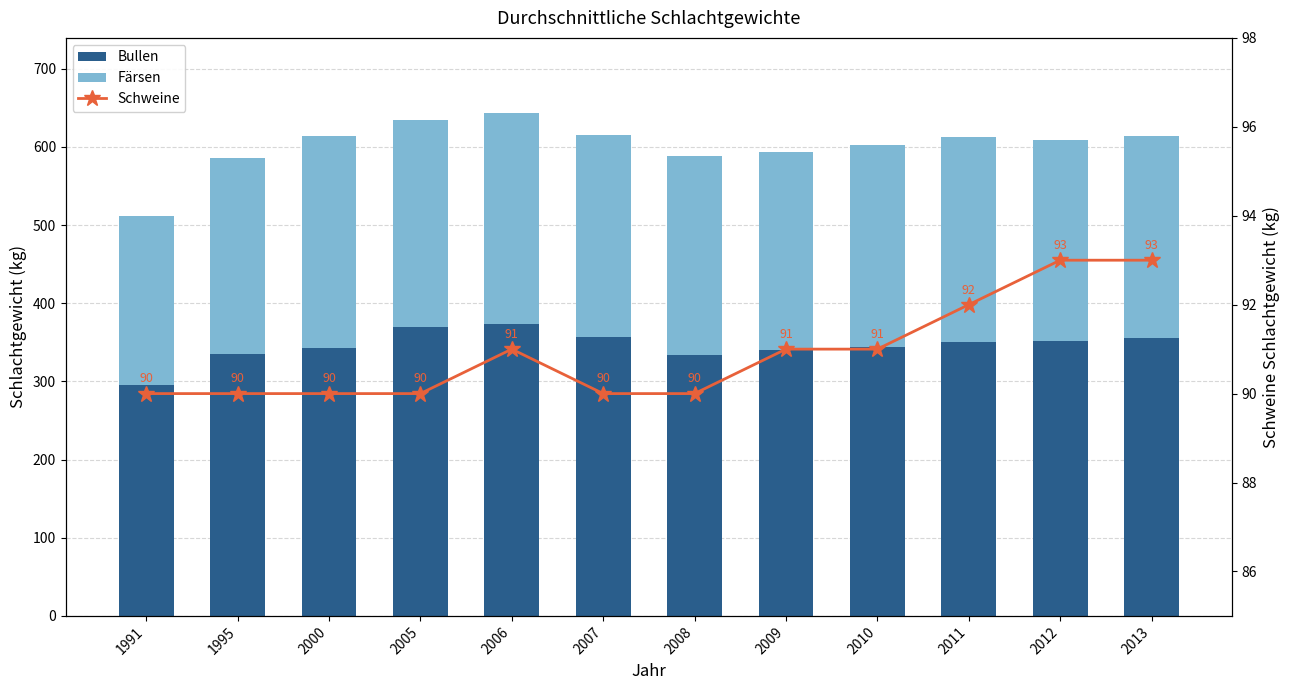

How many groups of bars are there?

12